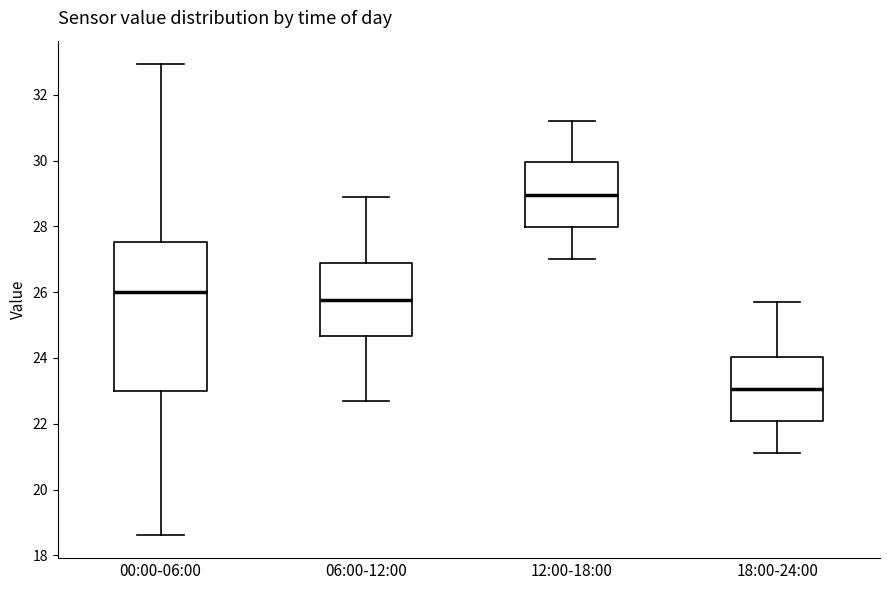

Where does the lower whisker of the box for 06:00-12:00 end on the y-axis? The values are not printed on the chart, so give them approximately, as read against the axis.

22.8